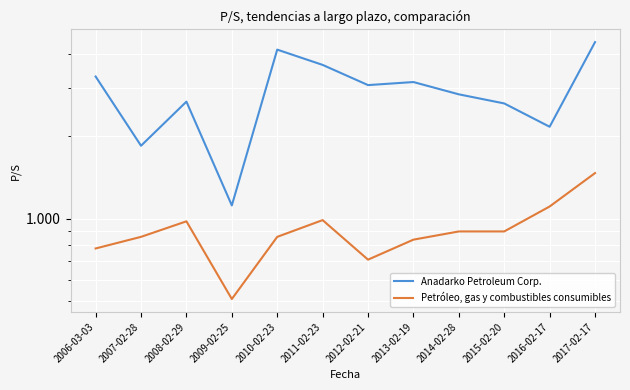

How many data points in Anadarko Petroleum Corp. are less than 3?

6